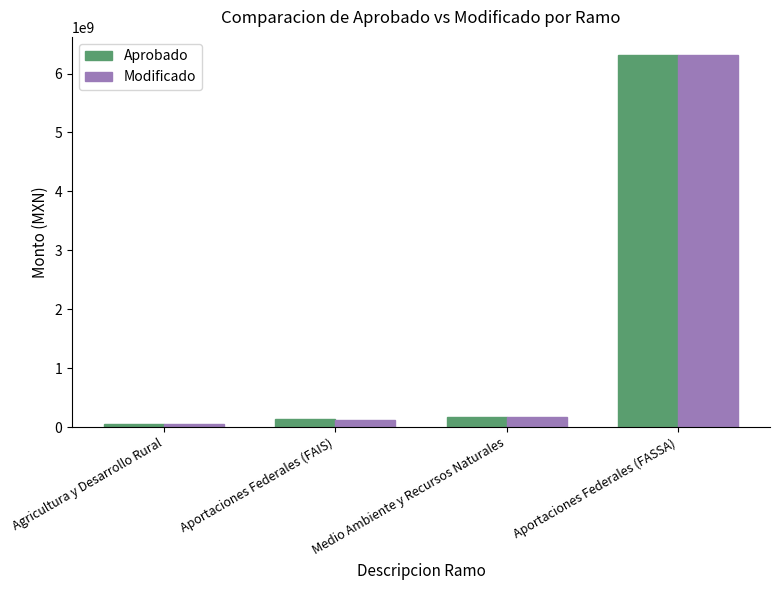

What is the difference between the maximum and minimum values in the Aprobado series?

6256008903.0